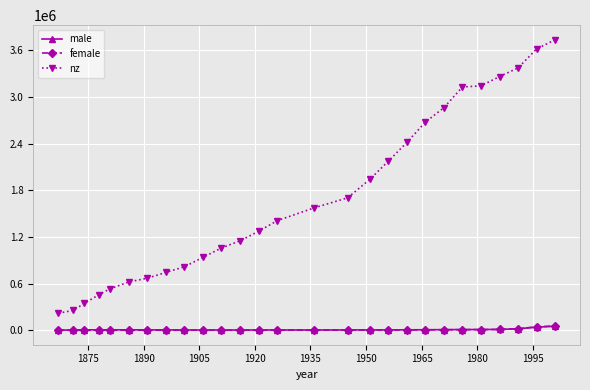

Which series has the widest spread of values?

nz